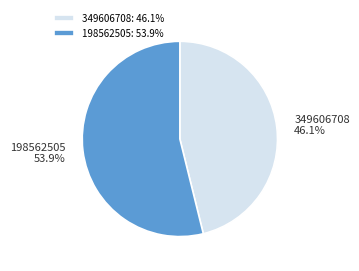

Rank the categories by value from lowest to highest.

349606708, 198562505